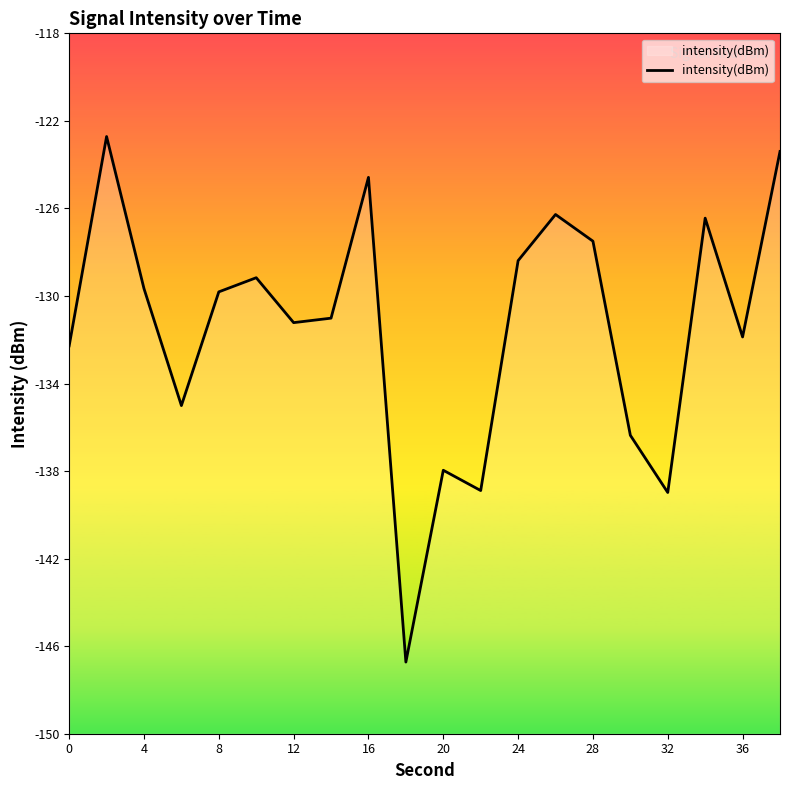

What is the sum of all values?

-2628.3